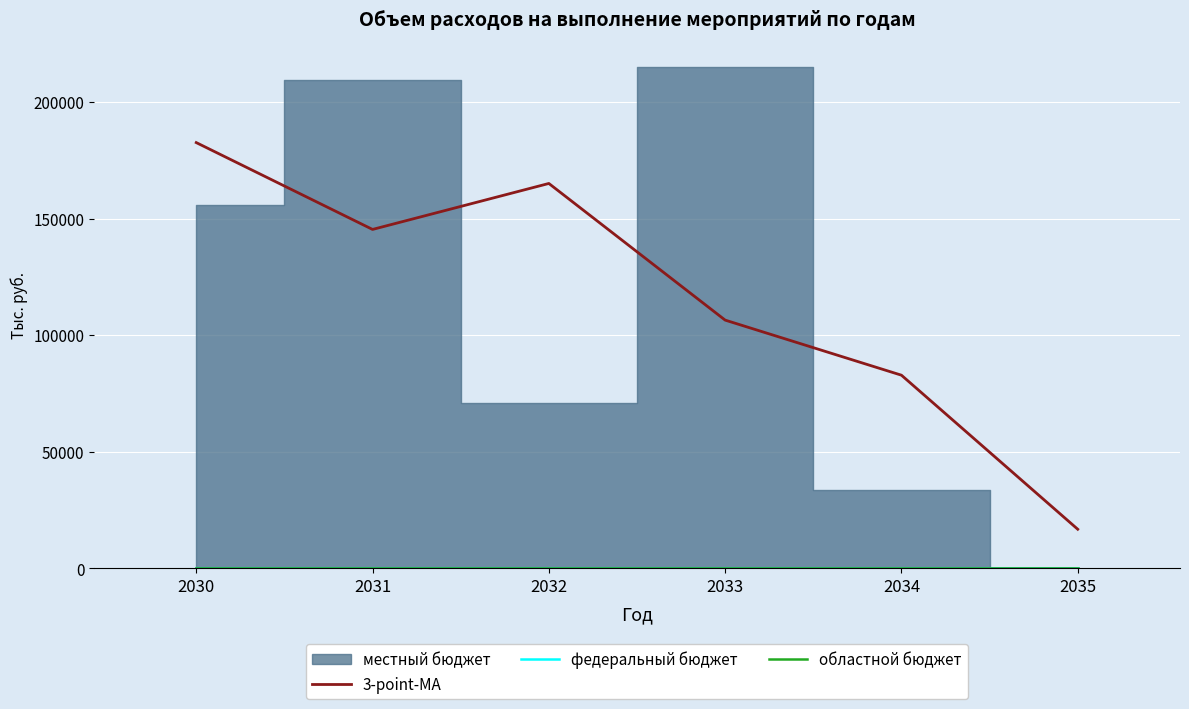

Rank the categories by областной бюджет value from lowest to highest.

2030, 2031, 2032, 2033, 2034, 2035